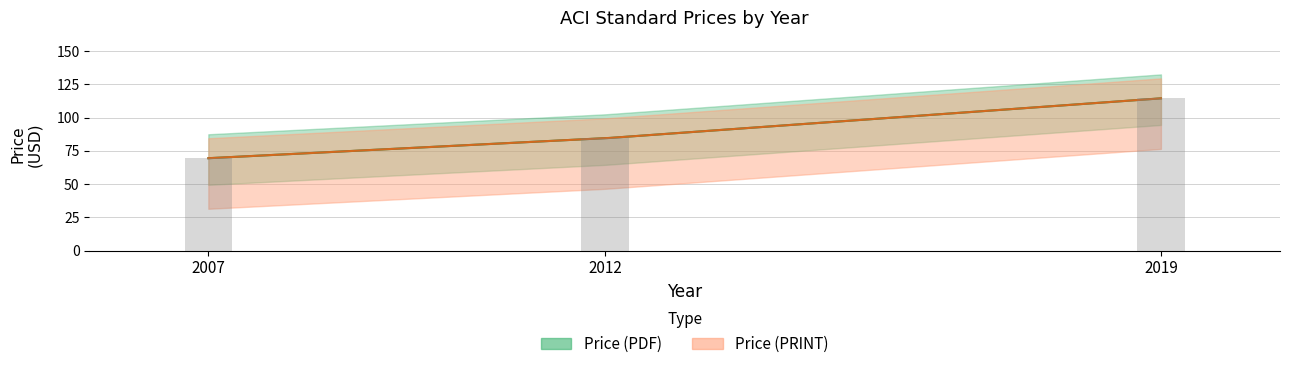

The chart shows a value of 39.8 at 2007. True or false?

False